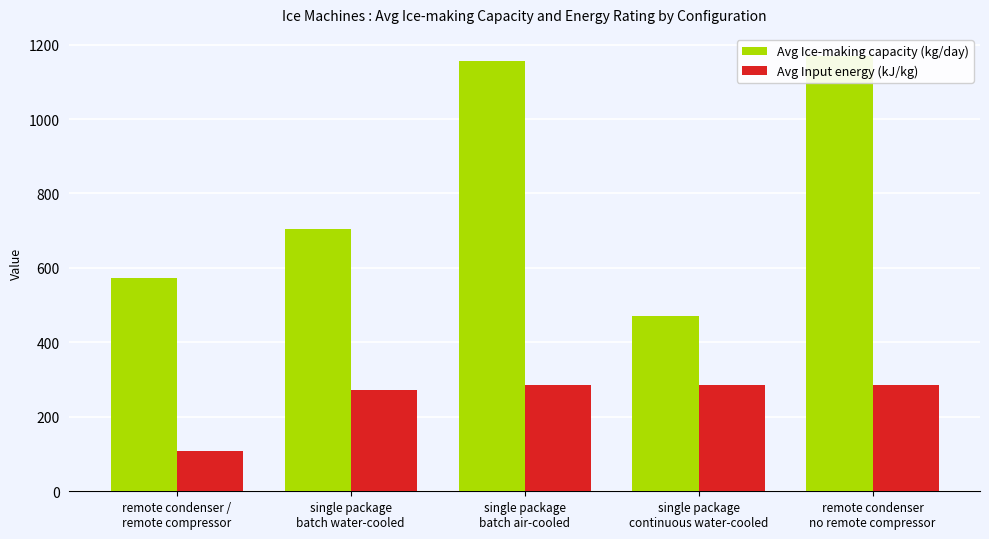

How many bars are there in each group?

2